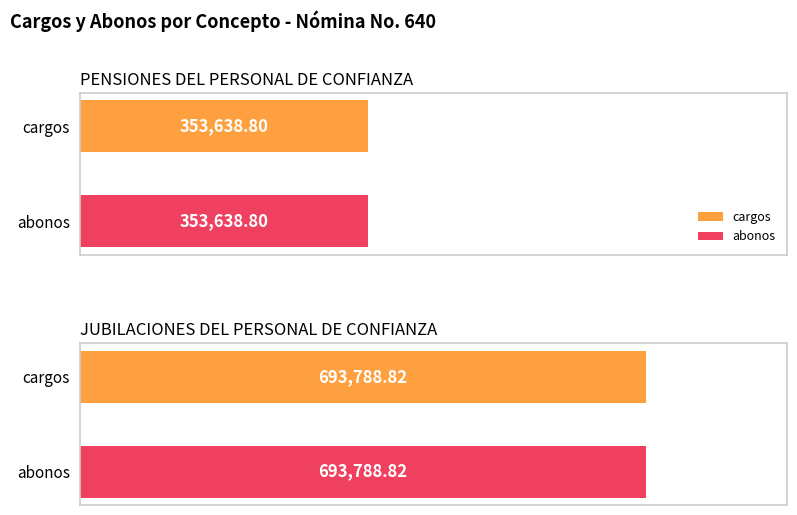

Does the chart contain stacked bars?

No